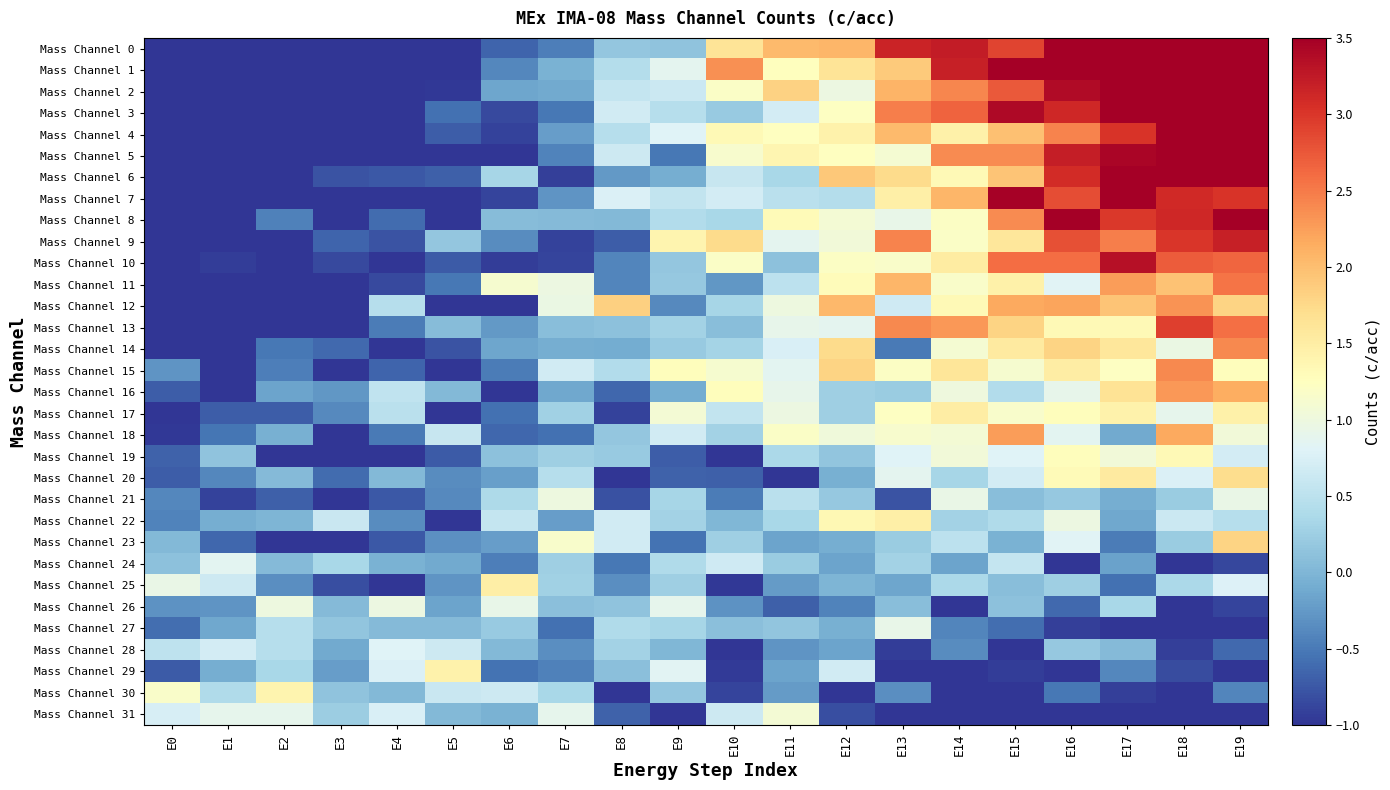

Which category has the lowest value across all series?

E0